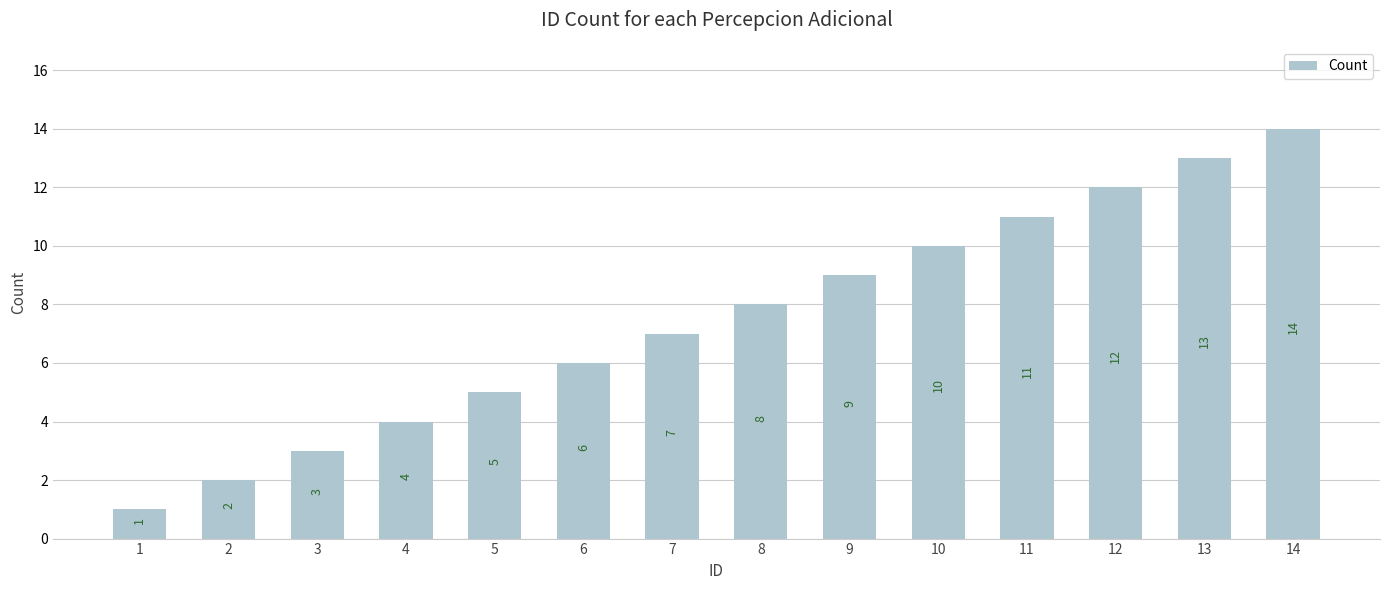

What is the value of the 4th bar from the left?

4